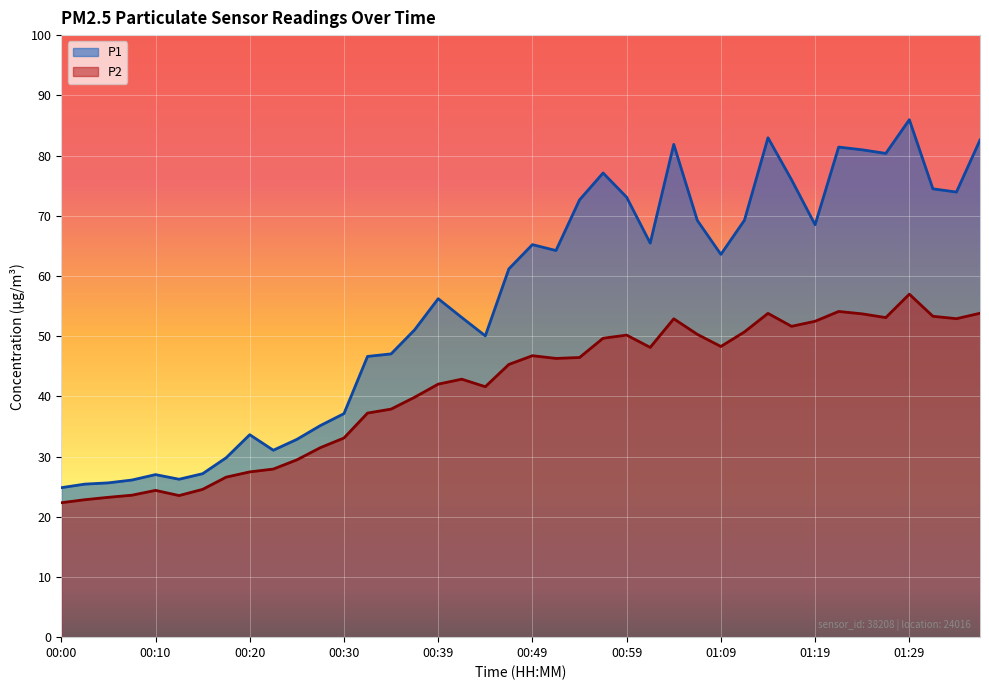

Which series has the widest spread of values?

P1